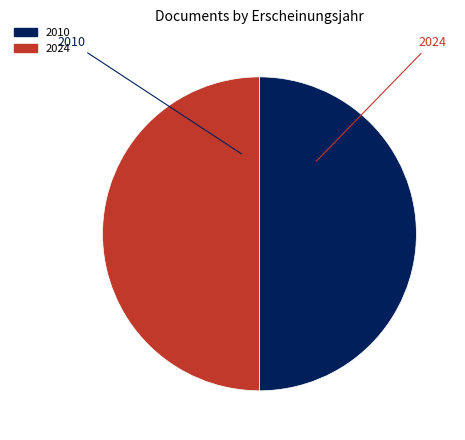

The 2010 slice represents 42% of the pie. True or false?

False